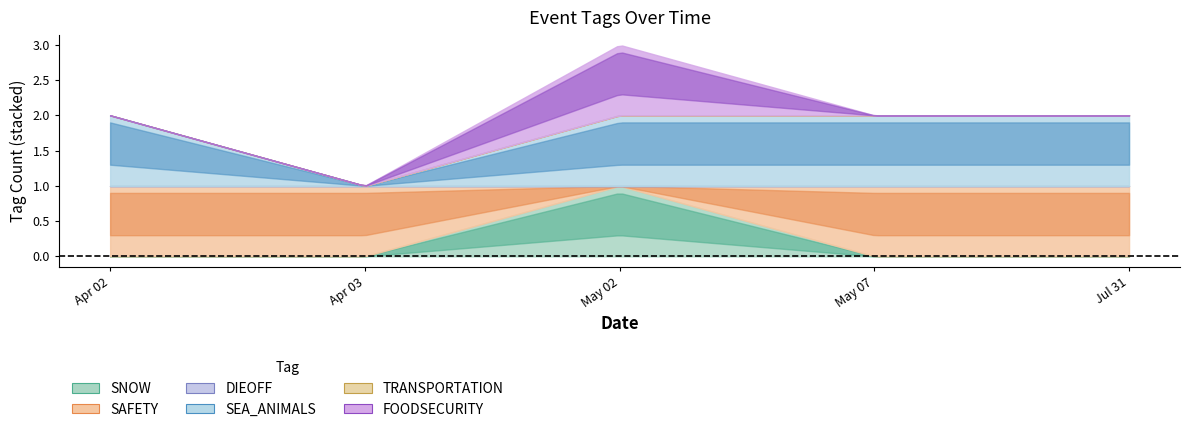

Reading right to left, list all the values displayed in this chart.

SNOW: 2024-07-31=0	2024-04-02=0	2024-04-03=0	2024-05-02=1	2024-05-07=0
SAFETY: 2024-07-31=1	2024-04-02=1	2024-04-03=1	2024-05-02=0	2024-05-07=1
DIEOFF: 2024-07-31=0	2024-04-02=0	2024-04-03=0	2024-05-02=0	2024-05-07=0
SEA_ANIMALS: 2024-07-31=1	2024-04-02=1	2024-04-03=0	2024-05-02=1	2024-05-07=1
TRANSPORTATION: 2024-07-31=0	2024-04-02=0	2024-04-03=0	2024-05-02=0	2024-05-07=0
FOODSECURITY: 2024-07-31=0	2024-04-02=0	2024-04-03=0	2024-05-02=1	2024-05-07=0